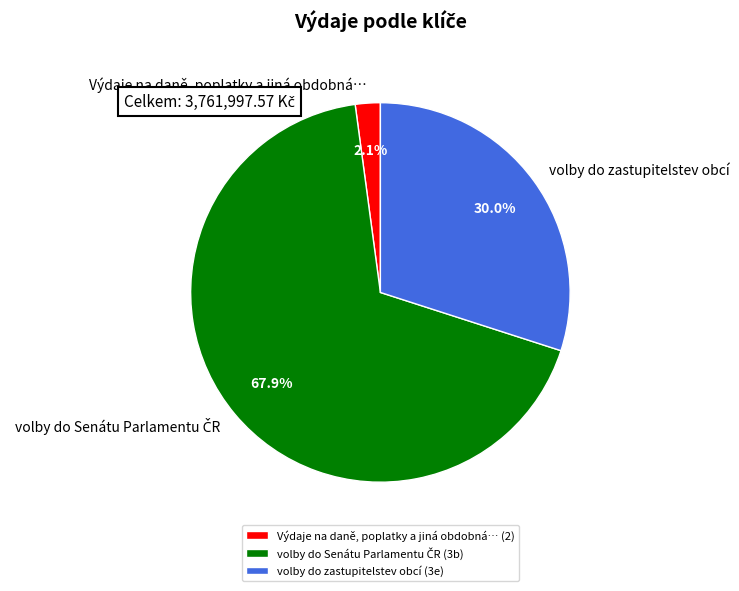

Between volby do zastupitelstev obcí (3e) and Výdaje na daně, poplatky a jiná obdobná… (2), which is larger?

volby do zastupitelstev obcí (3e)